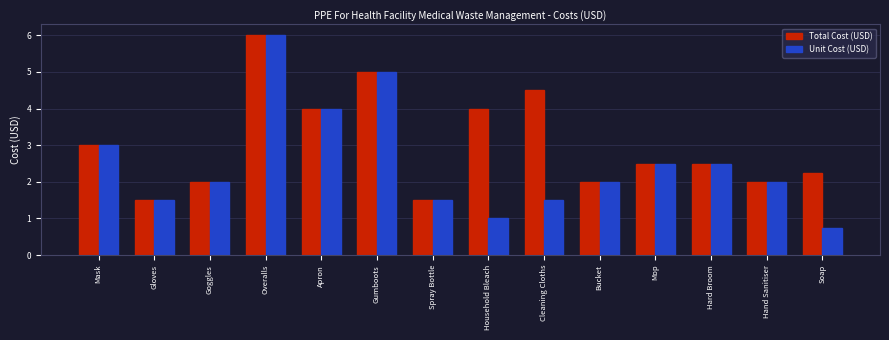

What is the lowest value of the Unit Cost (USD) series?

0.8